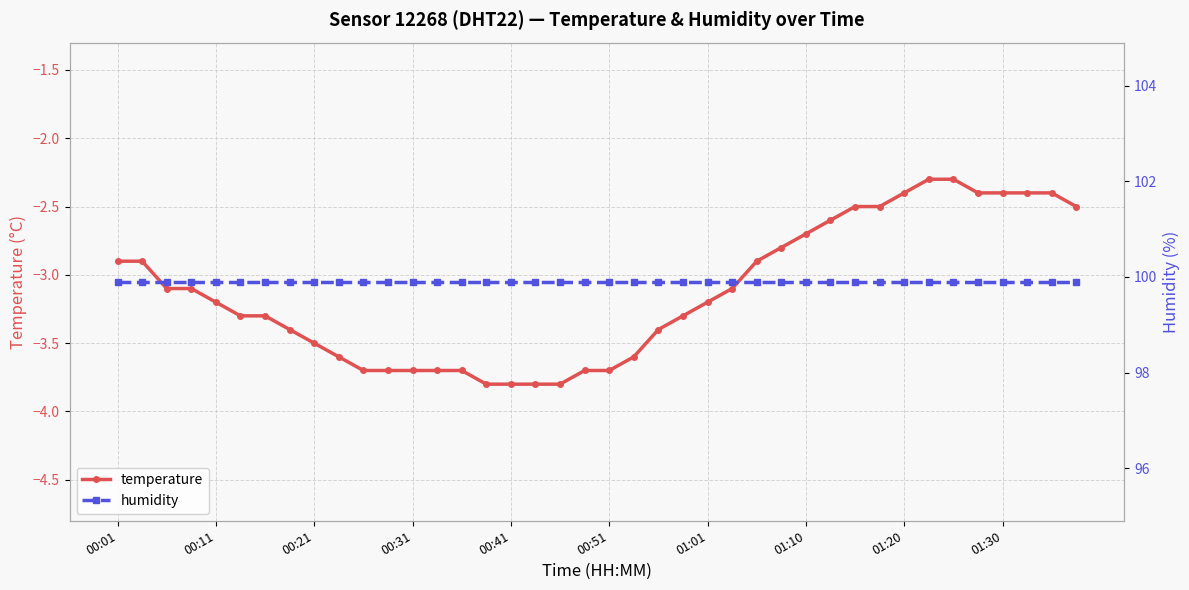

How many categories are shown in the chart?

40